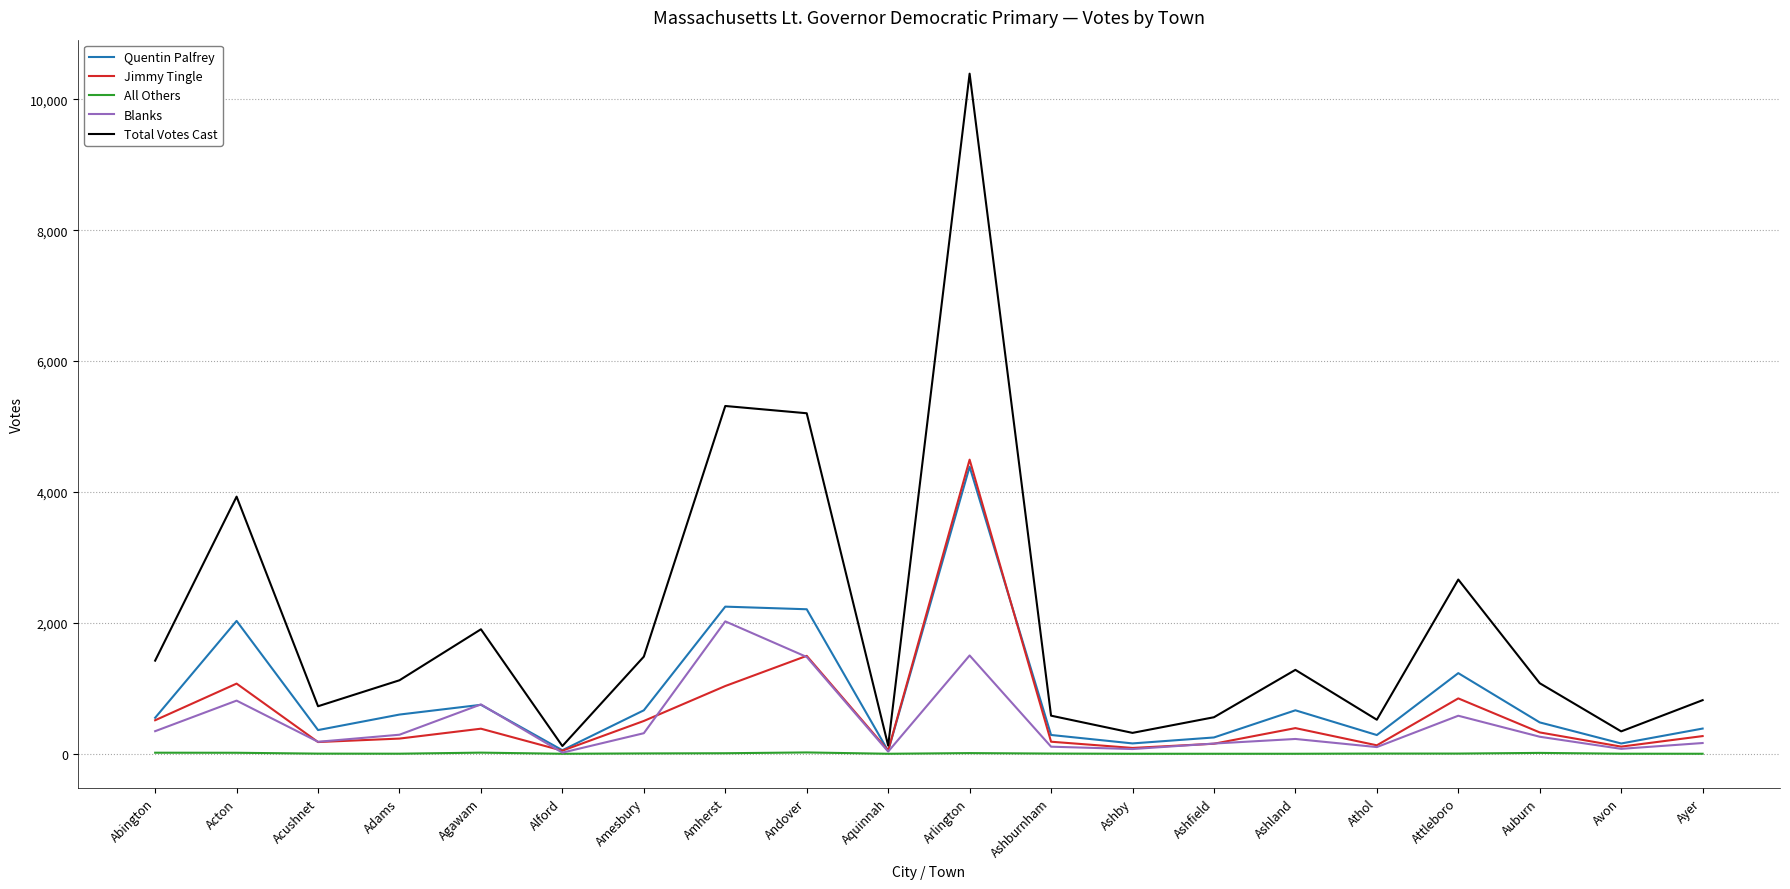

Which series changed the most between Aquinnah and Auburn?

Total Votes Cast